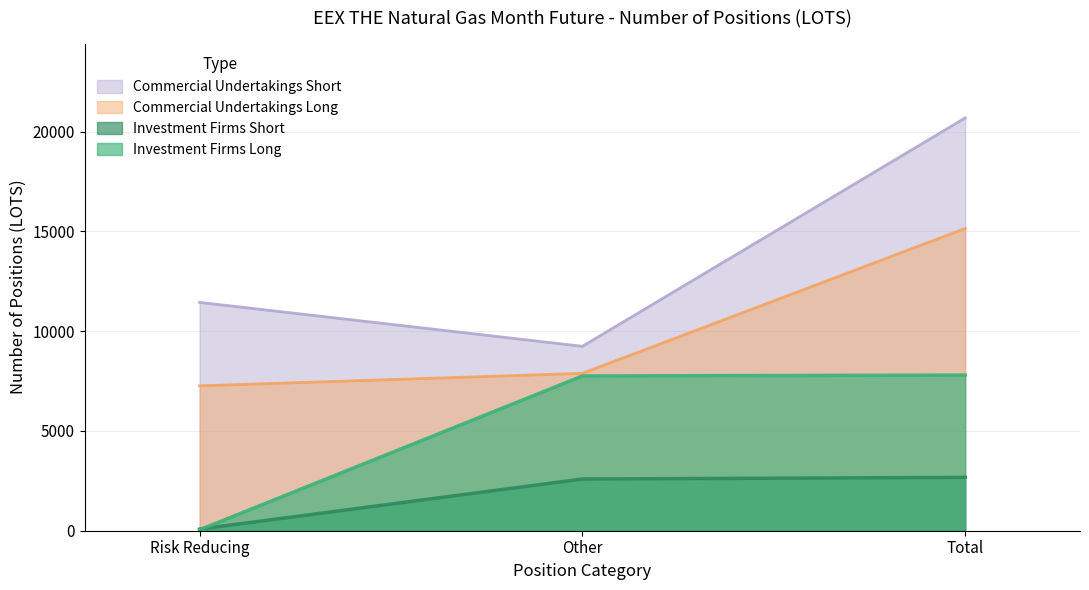

Is it true that Investment Firms Short equals 3624 at Other?

False